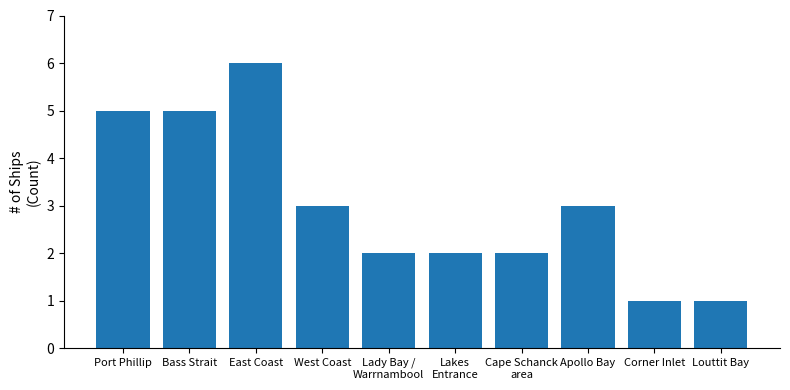

Which label corresponds to the largest value in the chart?

East Coast